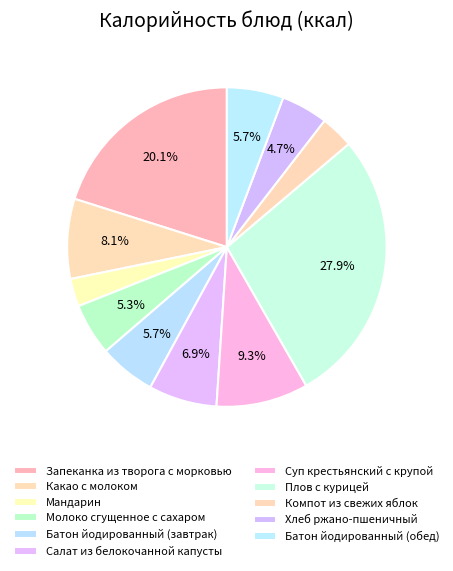

How many segments does this pie chart have?

11